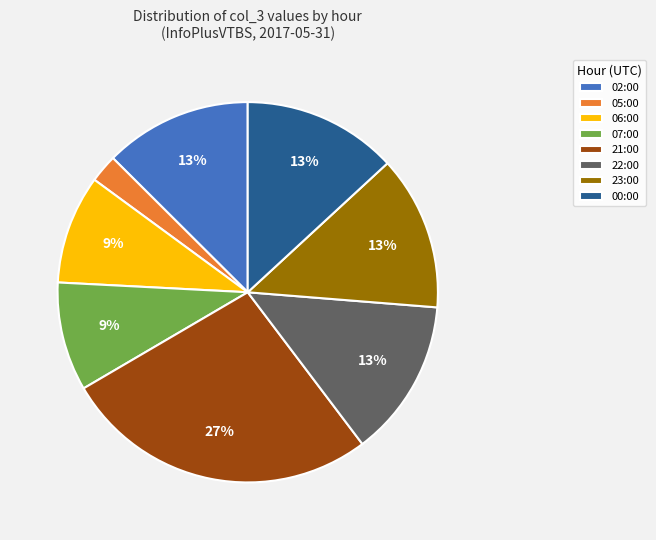

Combined, do 02:00 and 06:00 account for over 50%?

No